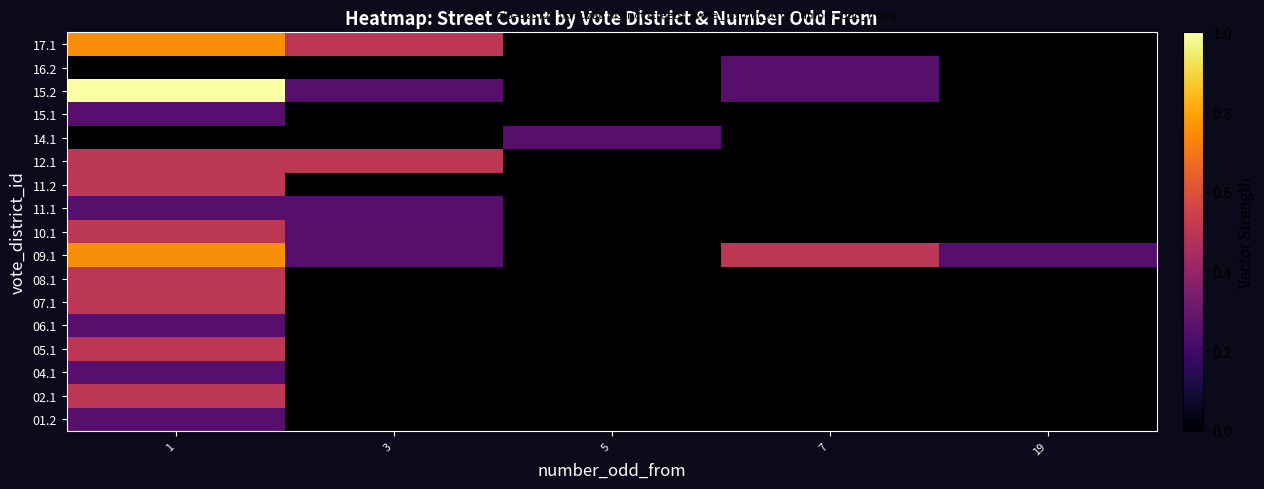

List the series in order of their peak value, highest first.

15.2, 09.1, 17.1, 02.1, 05.1, 07.1, 08.1, 10.1, 11.2, 12.1, 01.2, 04.1, 06.1, 11.1, 14.1, 15.1, 16.2